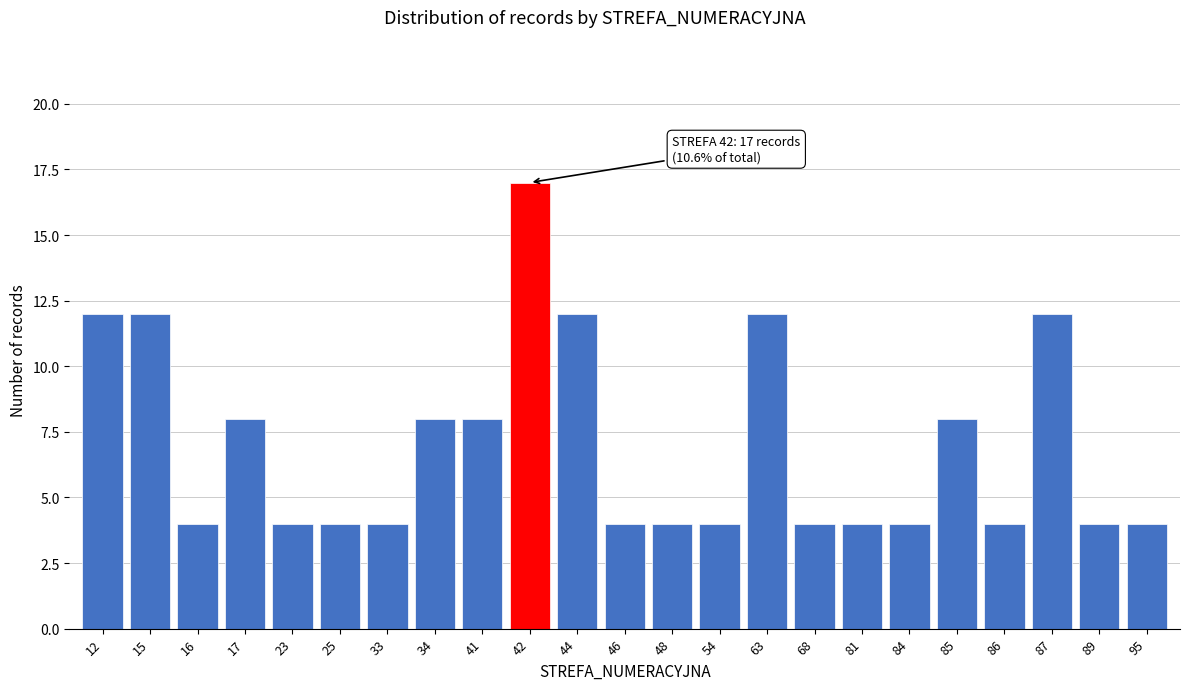

Reading right to left, extract all data points from this chart.

4	4	12	4	8	4	4	4	12	4	4	4	12	17	8	8	4	4	4	8	4	12	12